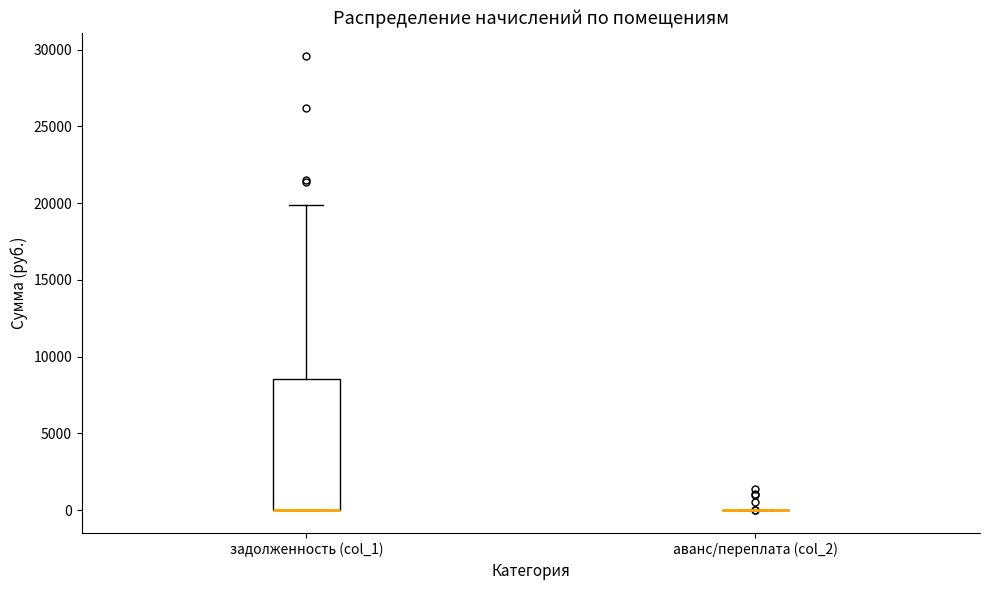

Reading left to right, transcribe this box plot: for each box, give where its median line is, the range the box spans, and where its two whiskers end, as read against the y-axis. The values are not printed on the chart, so give them approximately, as read against the axis.

задолженность (col_1): median 0 (drawn on the box's lower edge), box 0 to 8500, whiskers 0 to 20000
аванс/переплата (col_2): box collapsed to a line at 0, whiskers 0 to 0